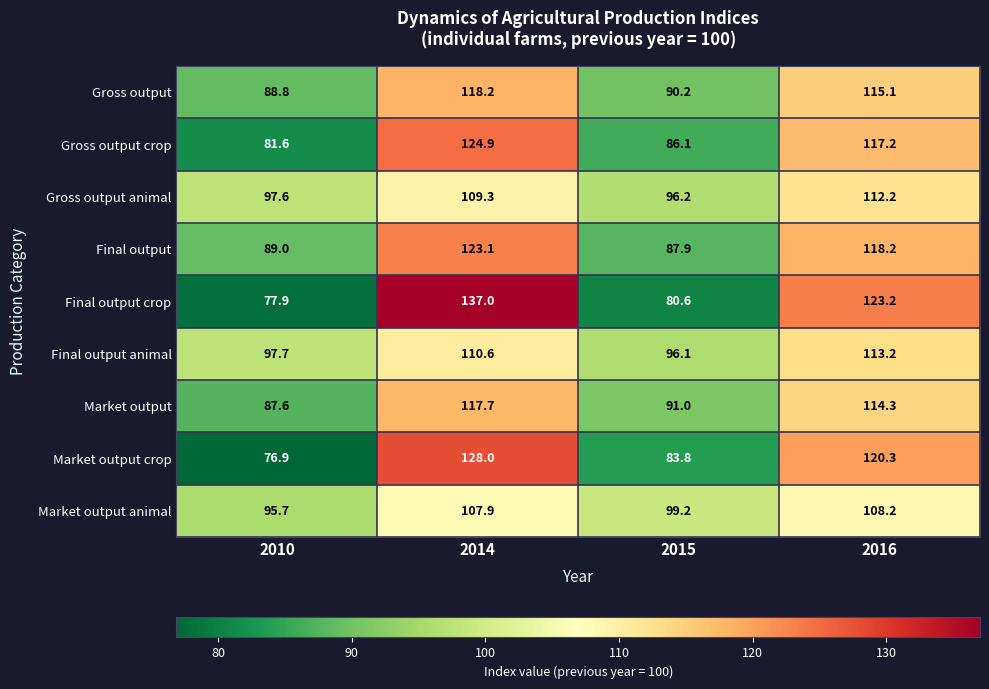

List the labels in order of Market output crop value, largest first.

2014, 2016, 2015, 2010